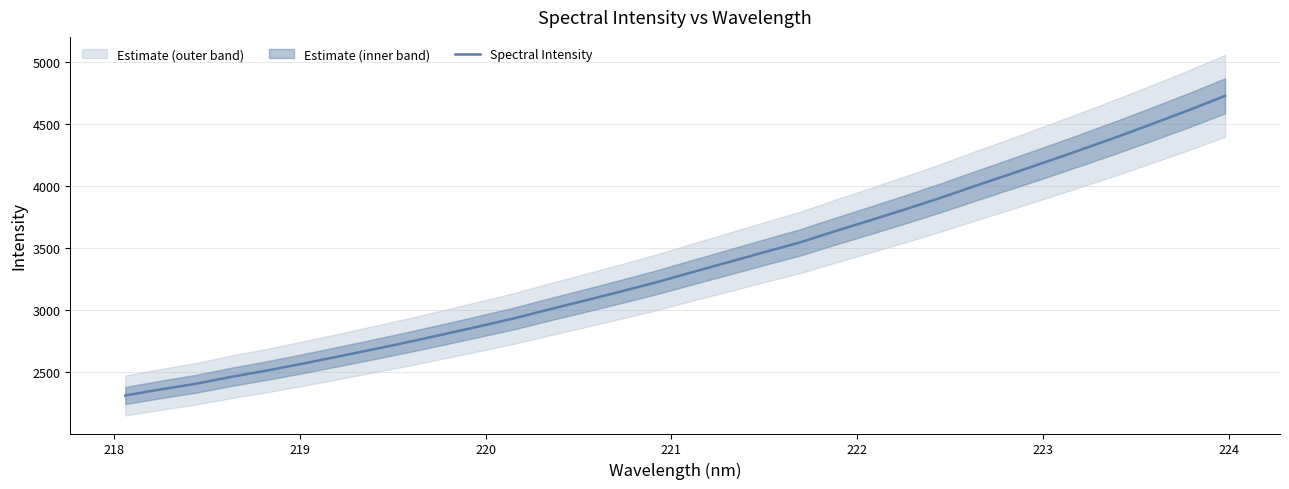

What is the minimum value for Spectral Intensity?

2307.5